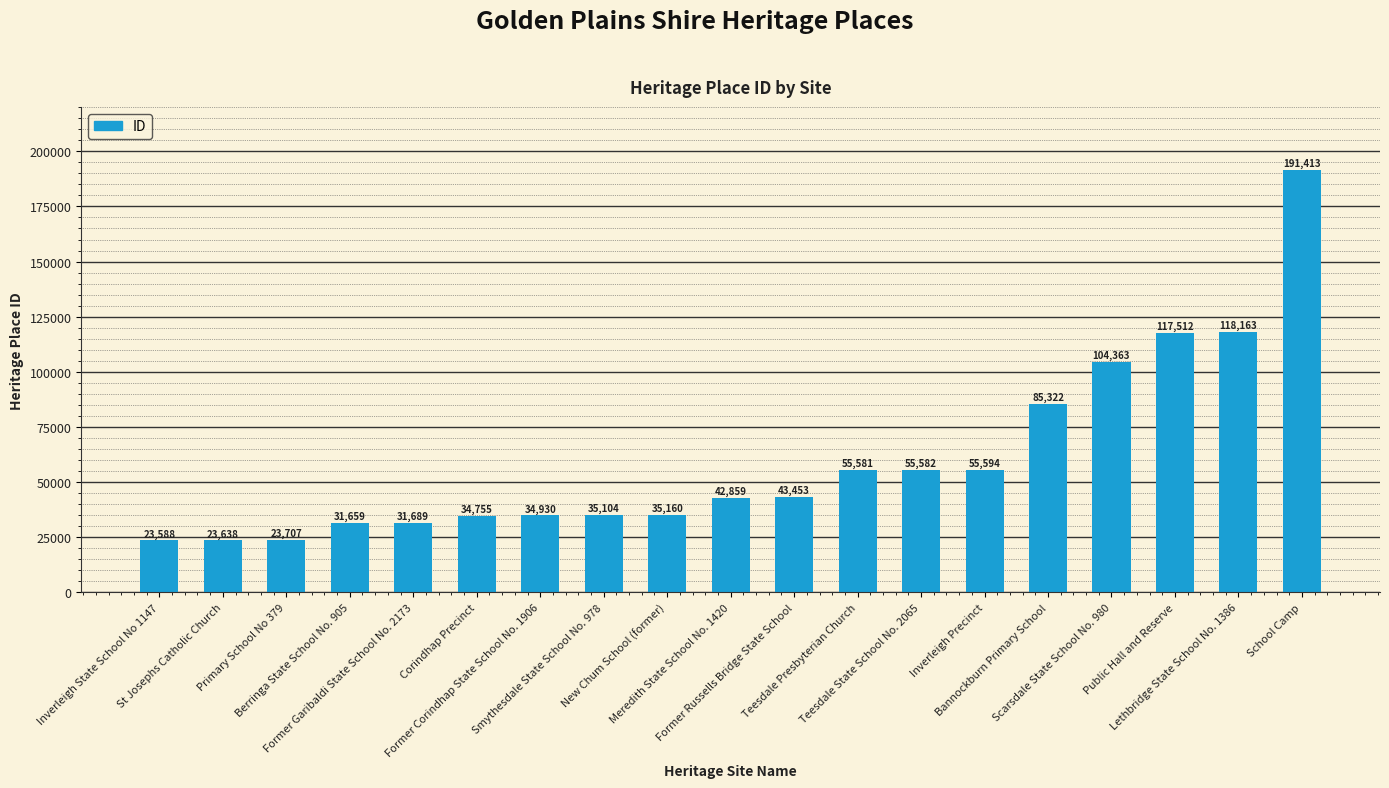

The chart shows a value of 34930 at Former Corindhap State School No. 1906. True or false?

True